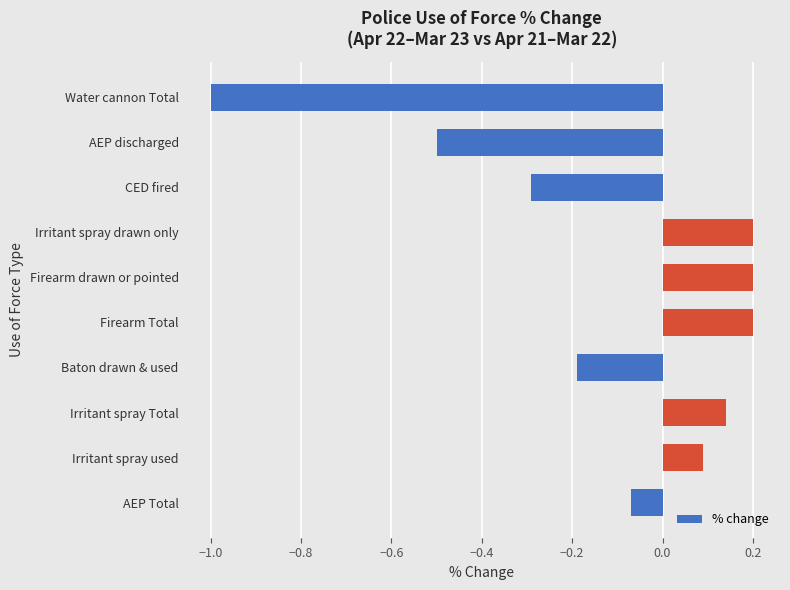

What is the difference between the second highest and minimum values?

1.2